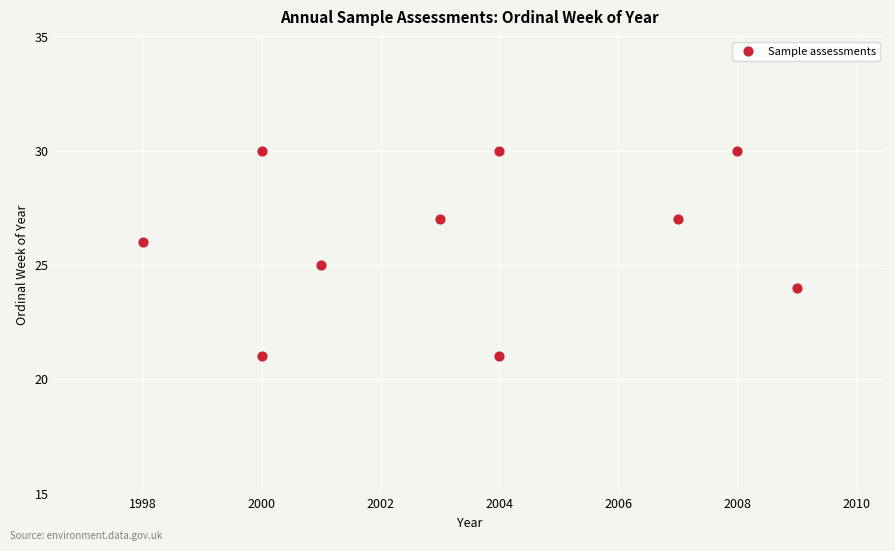

What is the range of X values (max minus min)?

11